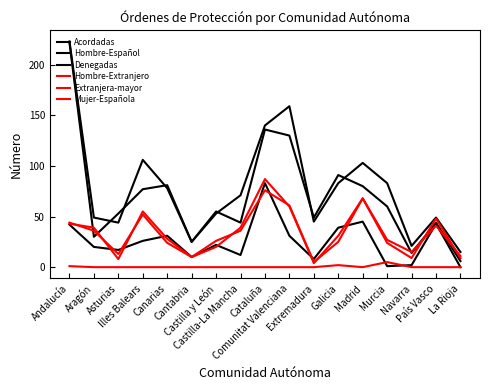

Which series ends up on top after the final intersection of Hombre-Extranjero and Hombre-Español?

Hombre-Extranjero